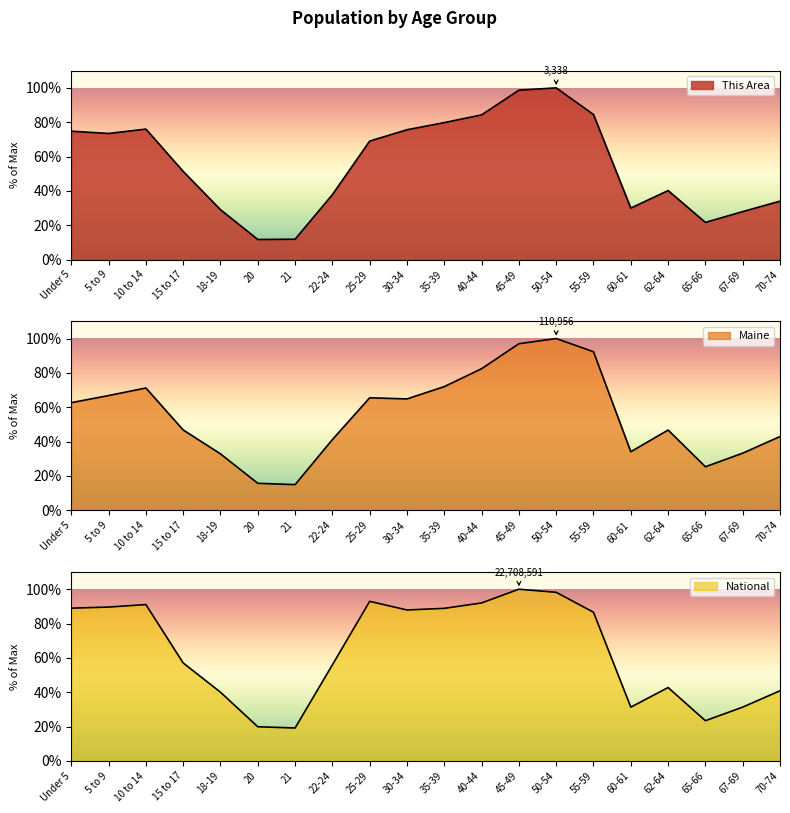

What are all the series names shown in the legend?

This Area, Maine, National